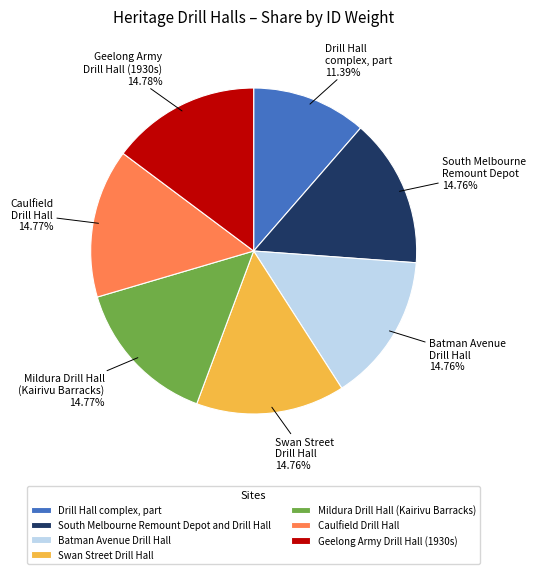

What is the ratio of the value at Geelong Army Drill Hall (1930s) to the value at Caulfield Drill Hall?

1.0